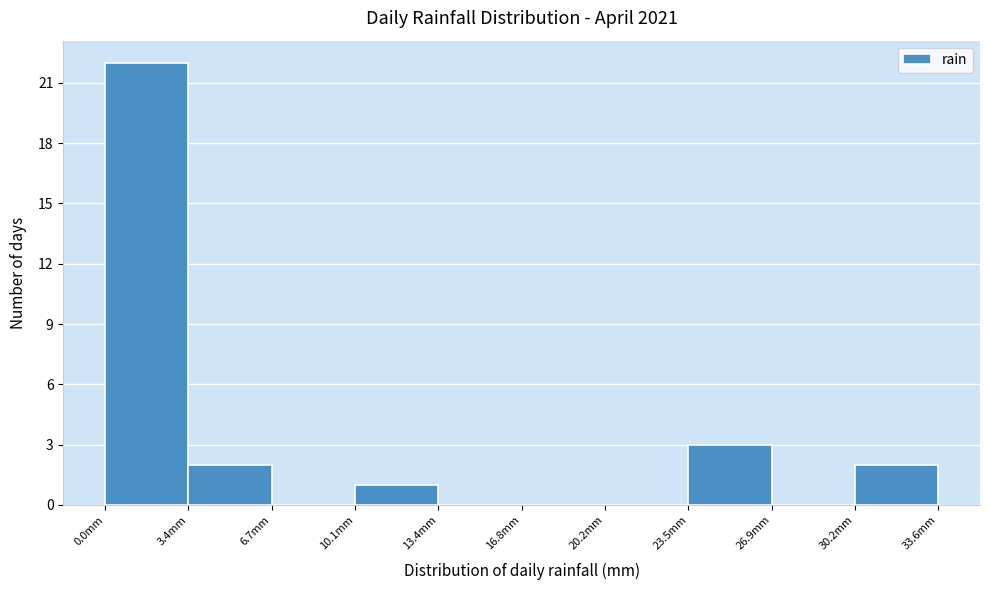

Which range on the x-axis has the tallest bar?

0.0 to 3.5